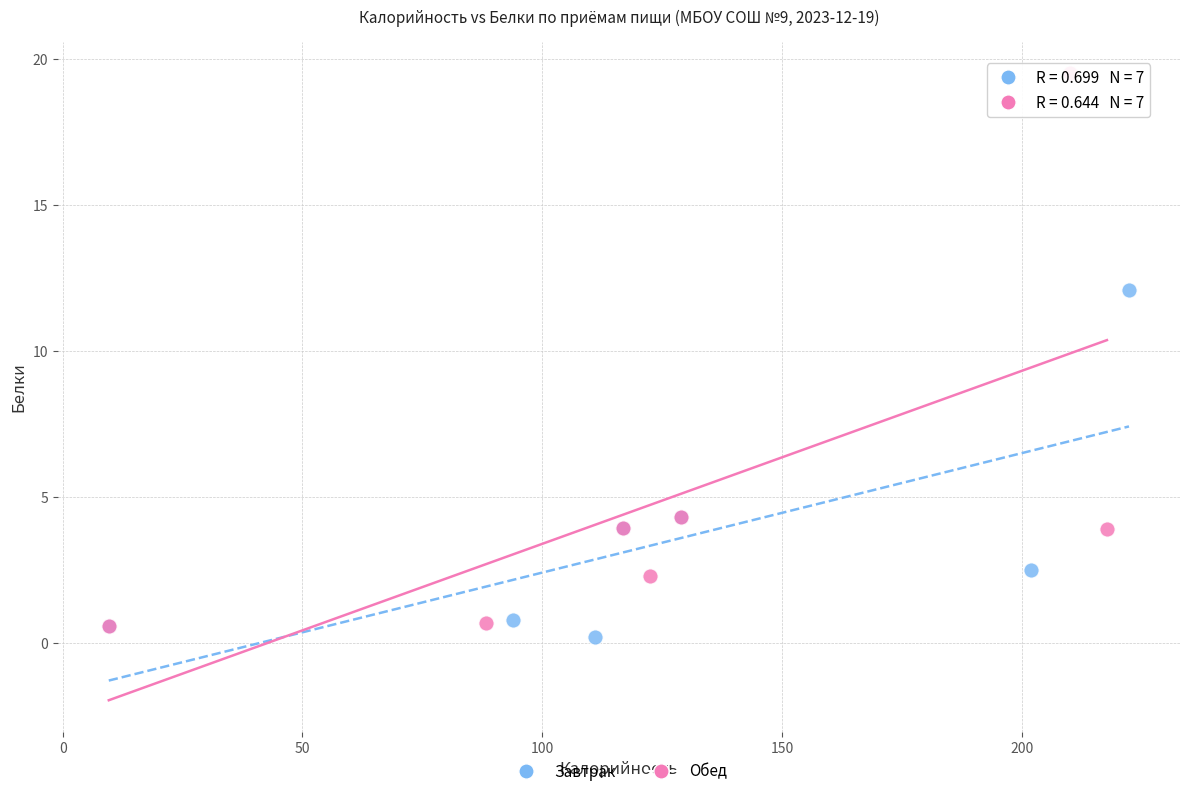

Which series has the largest Y range (max minus min)?

Обед